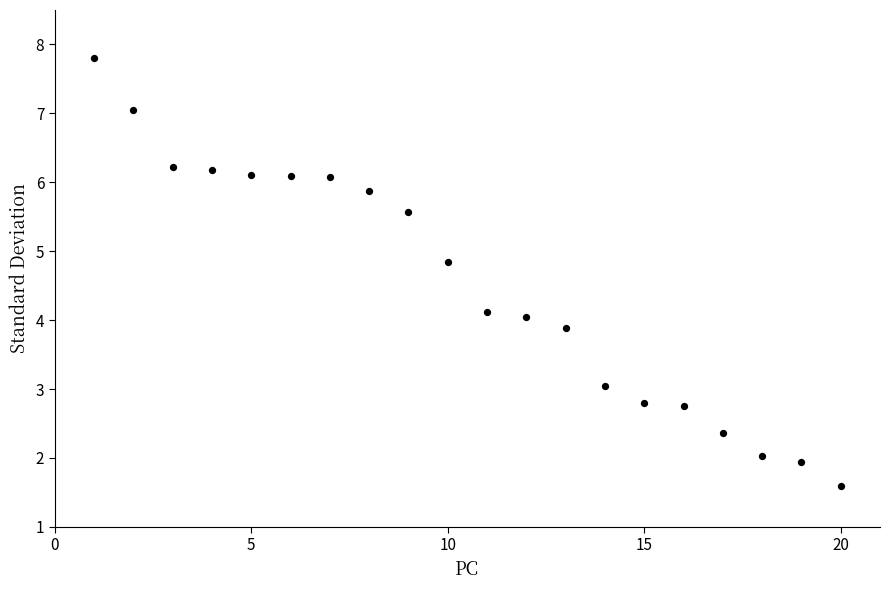

What is the range of Y values (max minus min)?

6.2